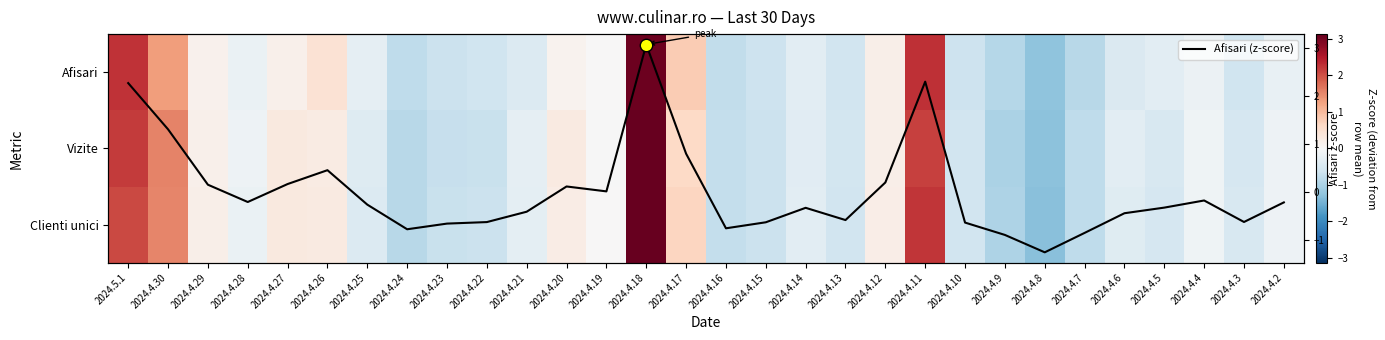

How many data points in Afisari (z-score) are above 0?

11